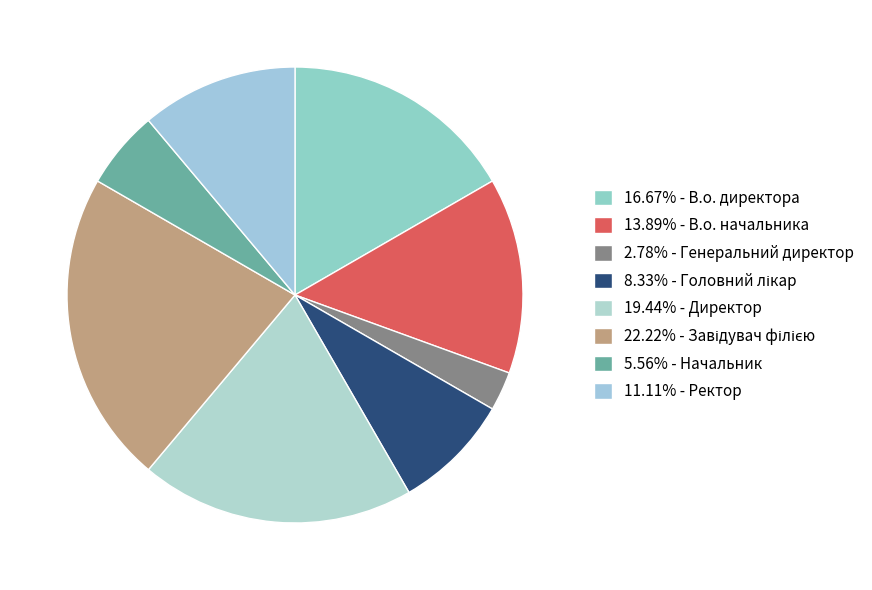

Which category has the smallest portion of the pie?

Генеральний директор